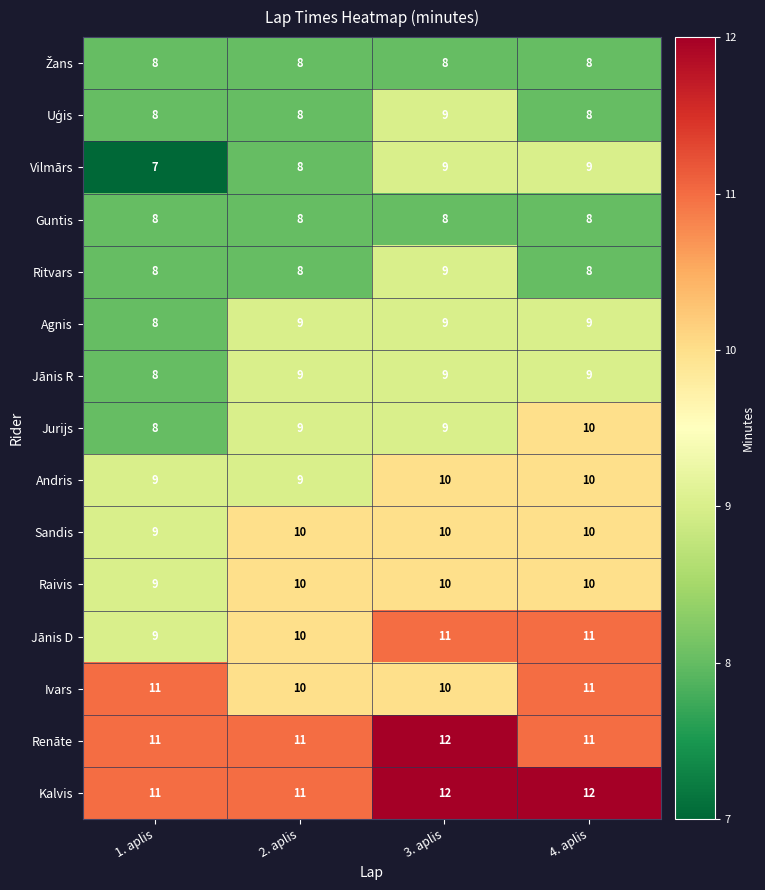

At which category is the sum across all series the highest?

3. aplis